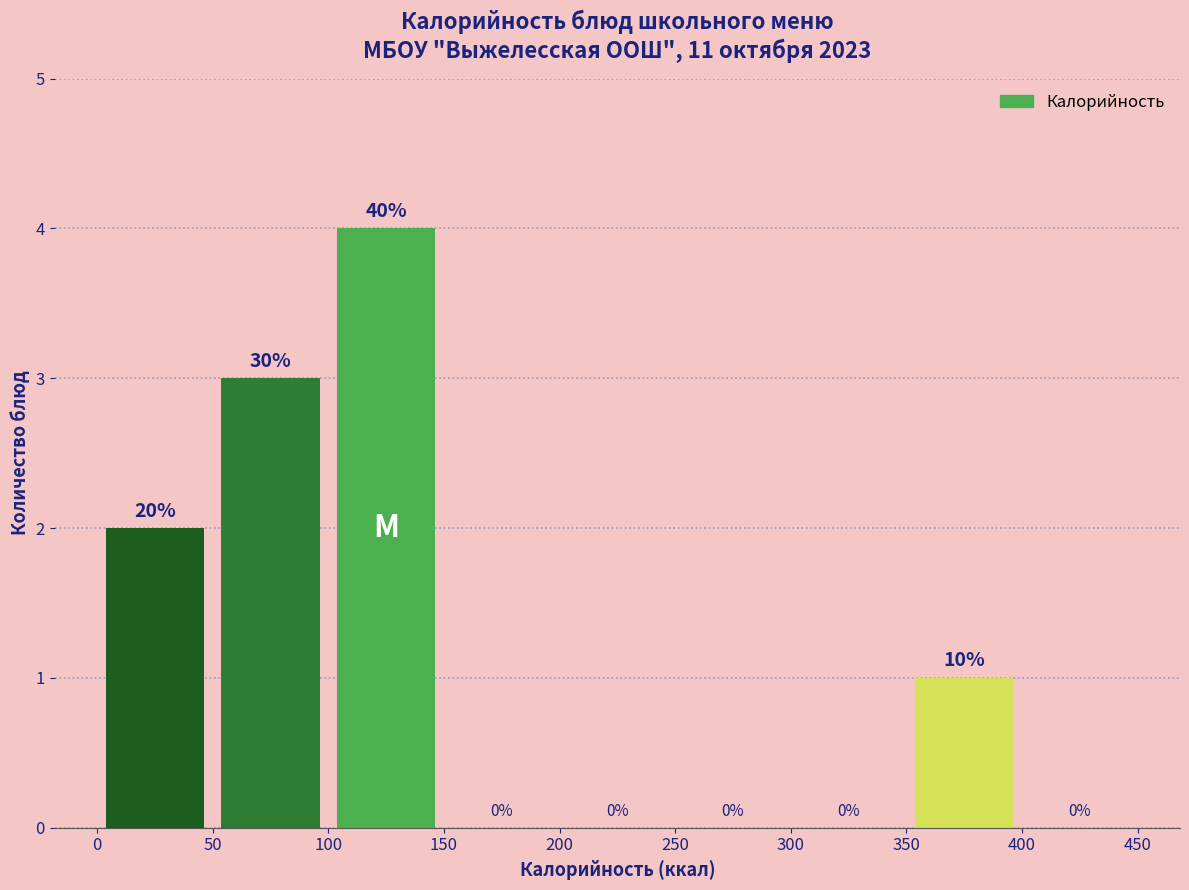

Over which range of the x-axis is the bar tallest?

100 to 150